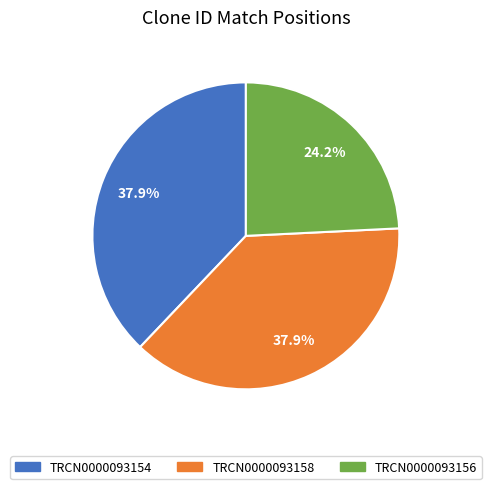

To the nearest percent, what is the combined percentage of TRCN0000093158 and TRCN0000093156?

62%